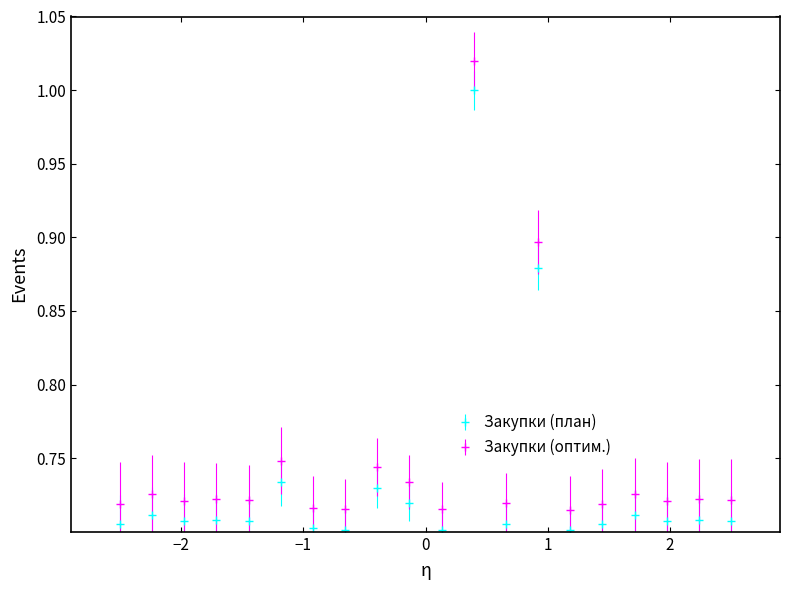

Which series has the widest spread of values?

Закупки (оптим.)